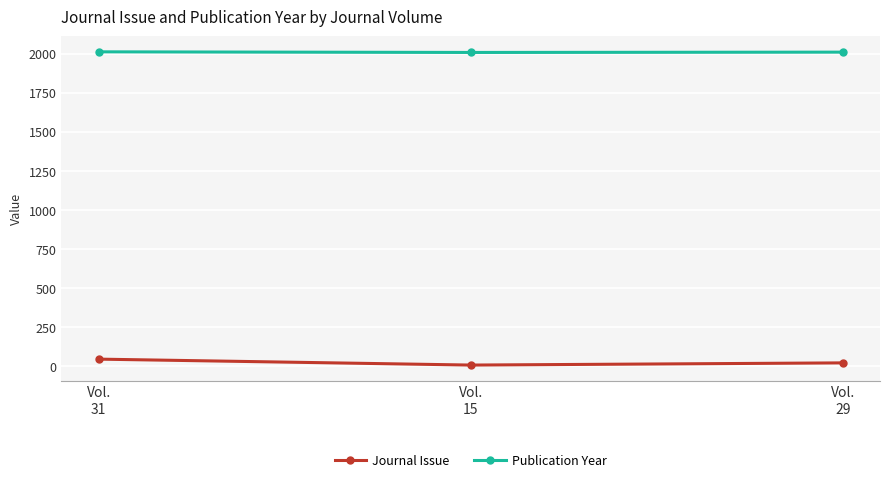

Which series has the largest total across all categories?

Publication Year